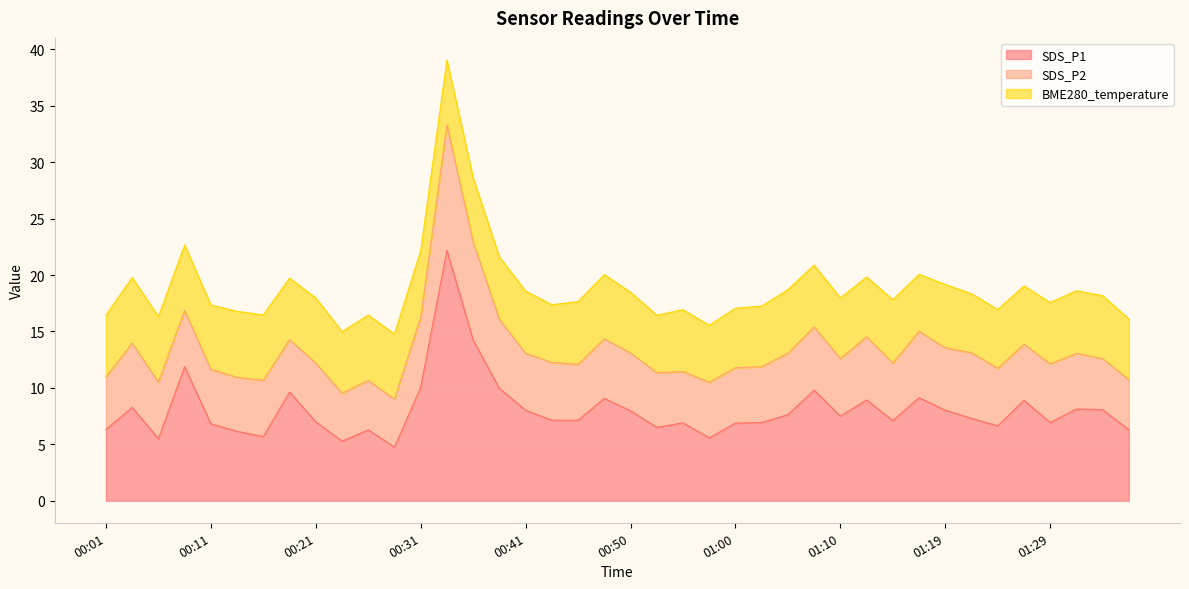

Reading left to right, transcribe all the data shown in this chart.

SDS_P1: 6.3	8.3	5.5	11.9	6.8	6.2	5.7	9.6	7.0	5.3	6.3	4.8	10.1	22.2	14.2	9.9	8.0	7.1	7.1	9.1	8.0	6.5	6.9	5.6	6.9	6.9	7.6	9.8	7.5	8.9	7.1	9.1	8.0	7.3	6.6	8.9	6.9	8.1	8.1	6.3
SDS_P2: 4.7	5.7	5.0	5.0	4.8	4.8	5.0	4.7	5.2	4.2	4.4	4.2	6.2	11.1	8.7	6.1	5.0	5.1	5.0	5.3	5.1	4.8	4.5	4.9	4.9	5.0	5.5	5.6	5.1	5.6	5.1	5.9	5.5	5.8	5.1	5.0	5.2	4.9	4.5	4.5
BME280_temperature: 5.5	5.8	5.8	5.8	5.7	5.8	5.8	5.5	5.8	5.5	5.8	5.8	5.9	5.8	5.7	5.5	5.5	5.1	5.6	5.7	5.4	5.1	5.5	5.0	5.3	5.4	5.6	5.5	5.4	5.3	5.6	5.1	5.6	5.2	5.2	5.2	5.4	5.5	5.6	5.4